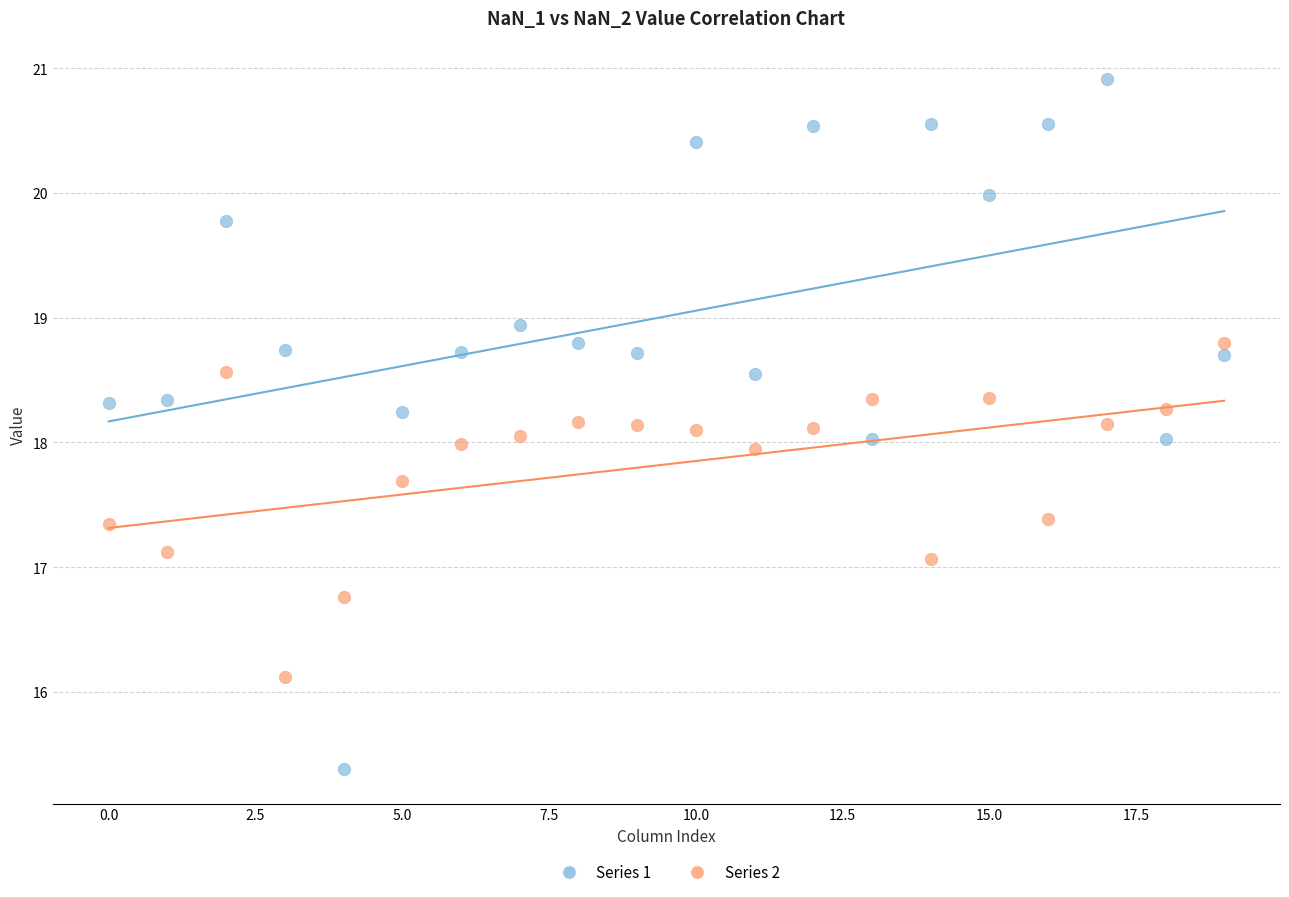

Which series has the widest spread of Y values?

Series 1